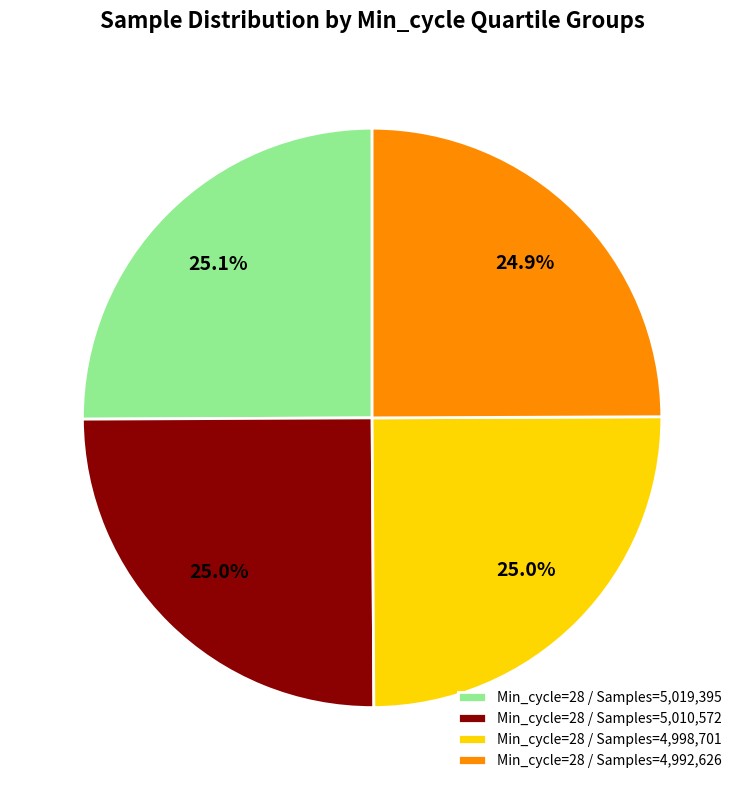

Does Min_cycle=28 / Samples=5,019,395 account for over 50% of the chart?

No